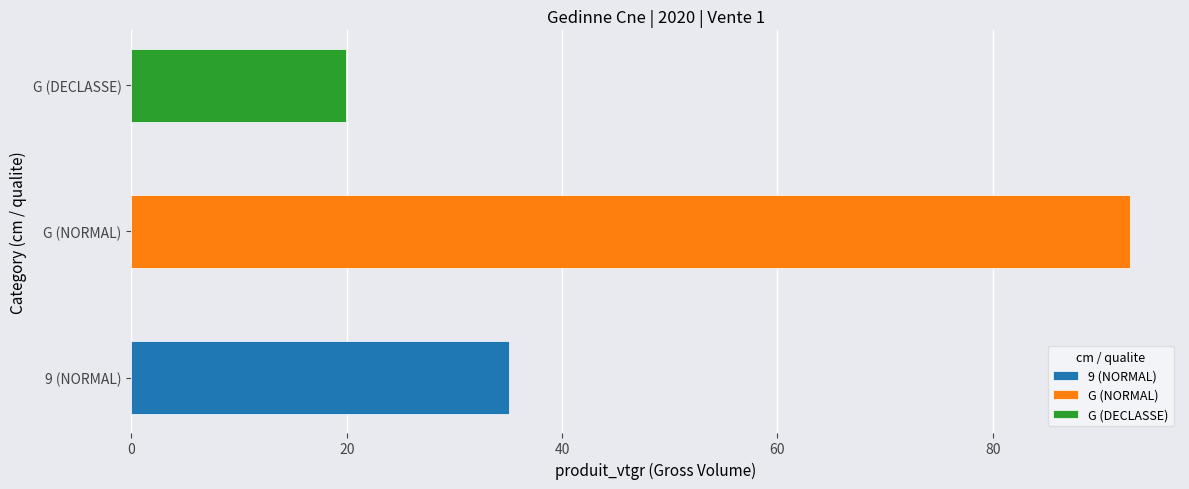

What is the maximum value shown in the chart?

92.8